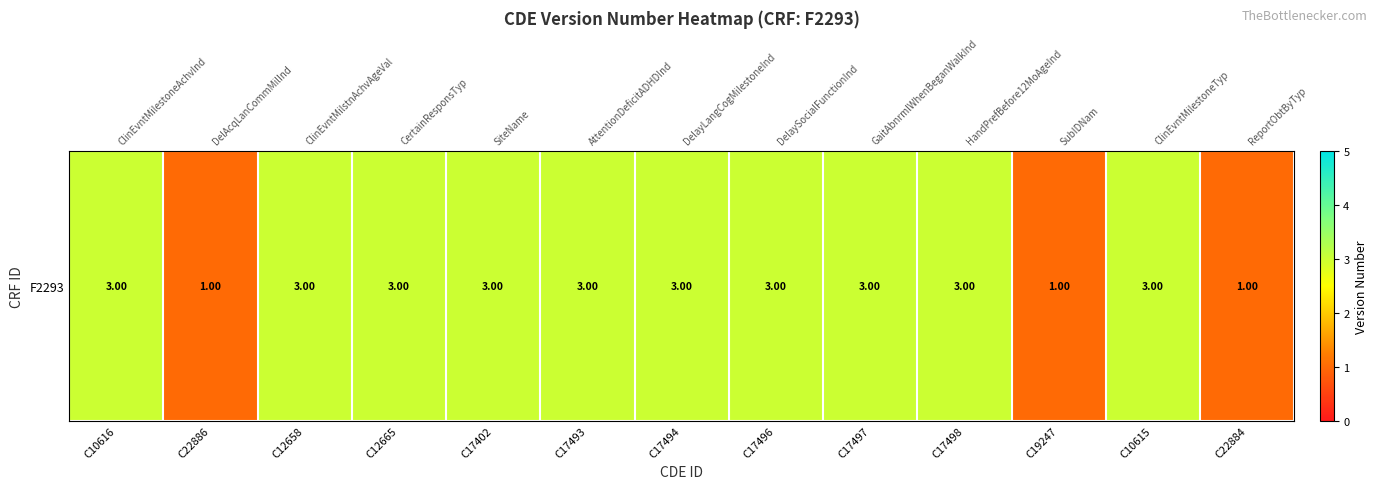

What is the maximum value shown in the chart?

3